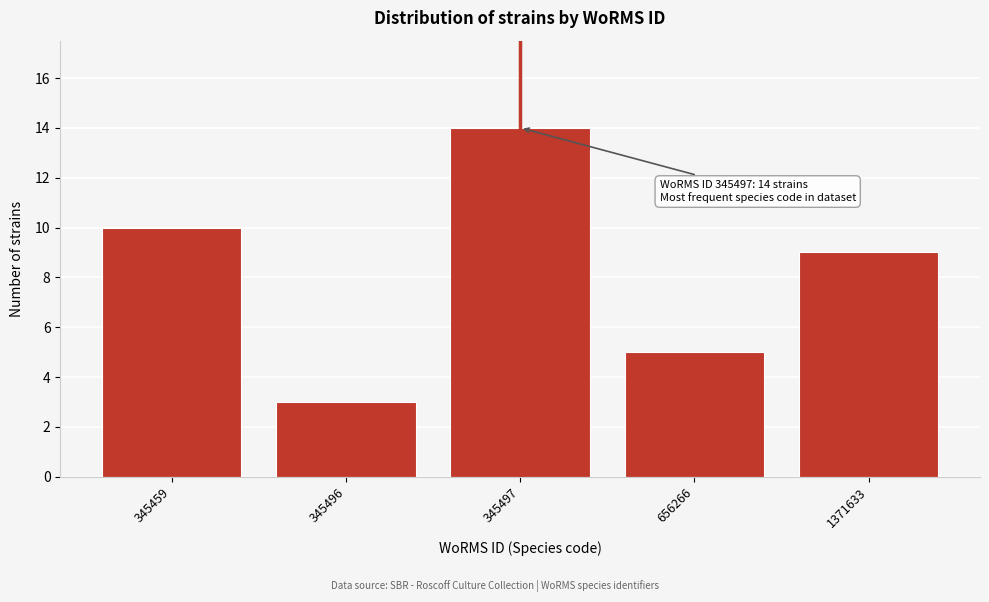

Reading left to right, extract all data points from this chart.

10	3	14	5	9